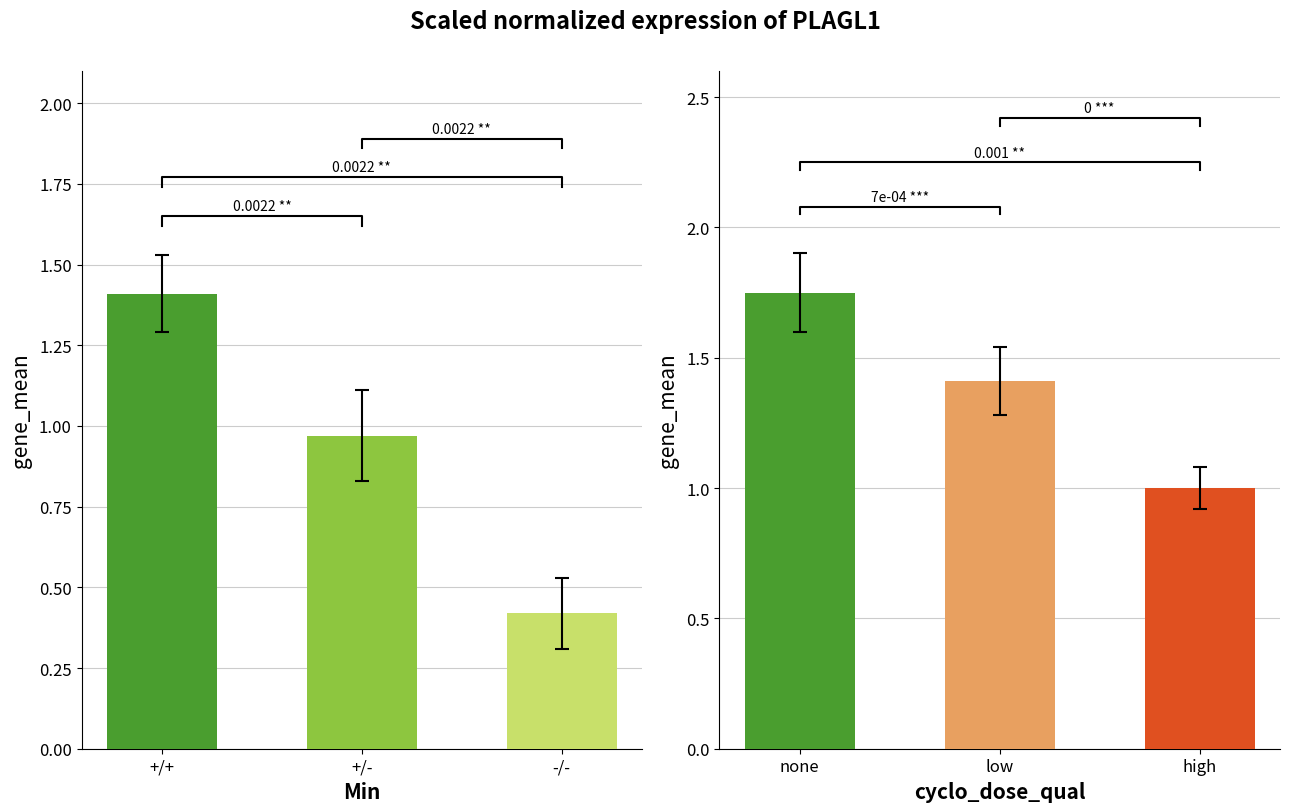

The chart shows a value of 0.7 at -/-. True or false?

False